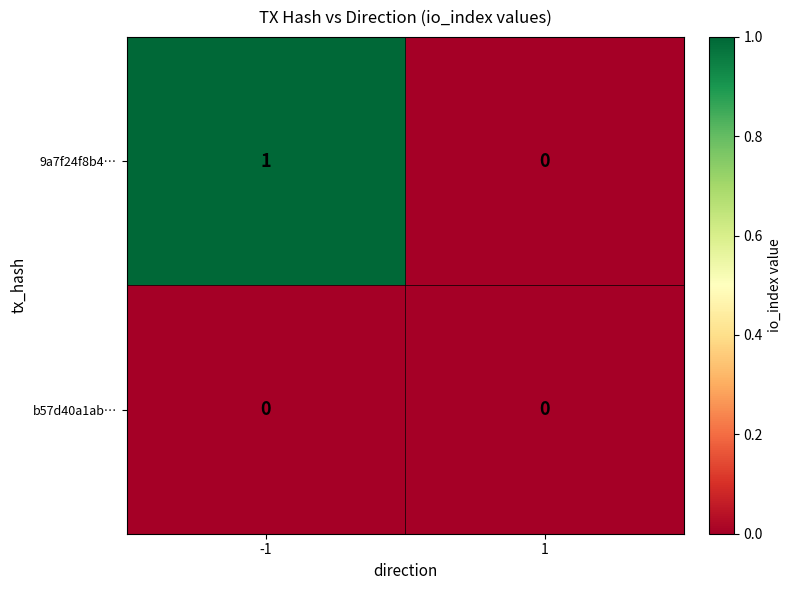

What is the spread (max minus min) of values at -1?

1